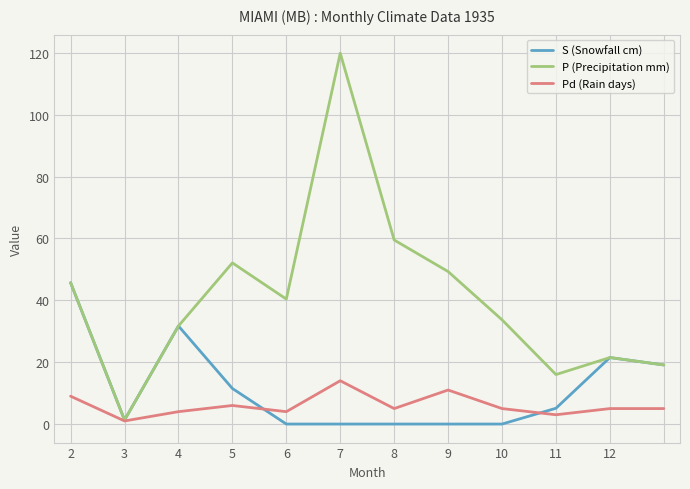

What is the maximum value shown in the chart?

119.9